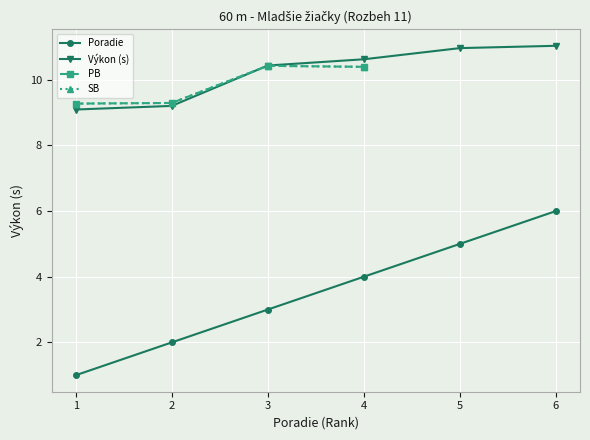

True or false: the data has more than 1 interior local peaks.

False